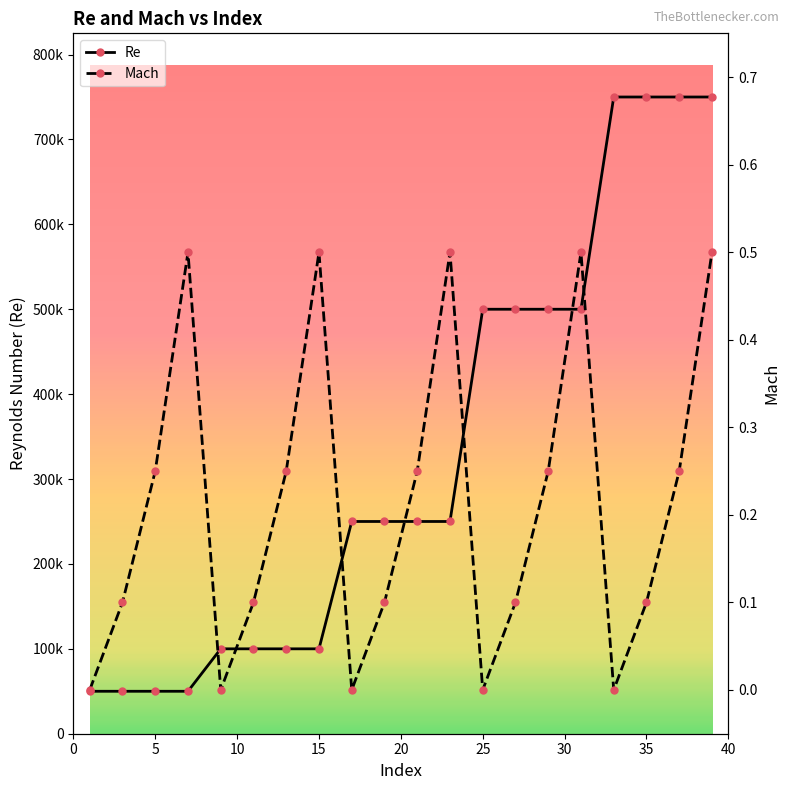

True or false: Re has more than 1 points higher than both neighbors.

False